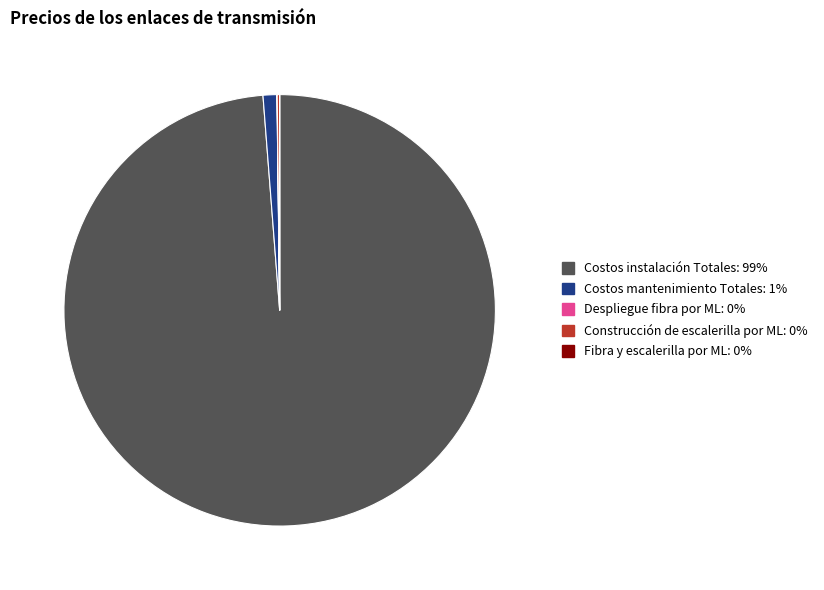

Which slice is the largest?

Costos instalación Totales